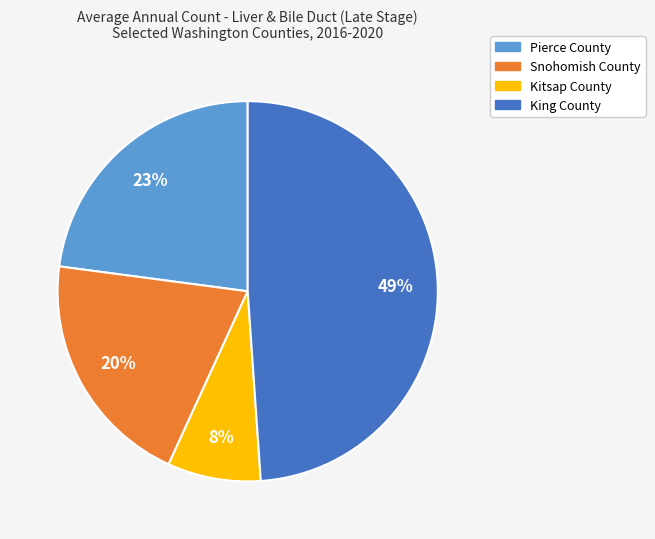

What is the largest slice in the pie chart?

King County